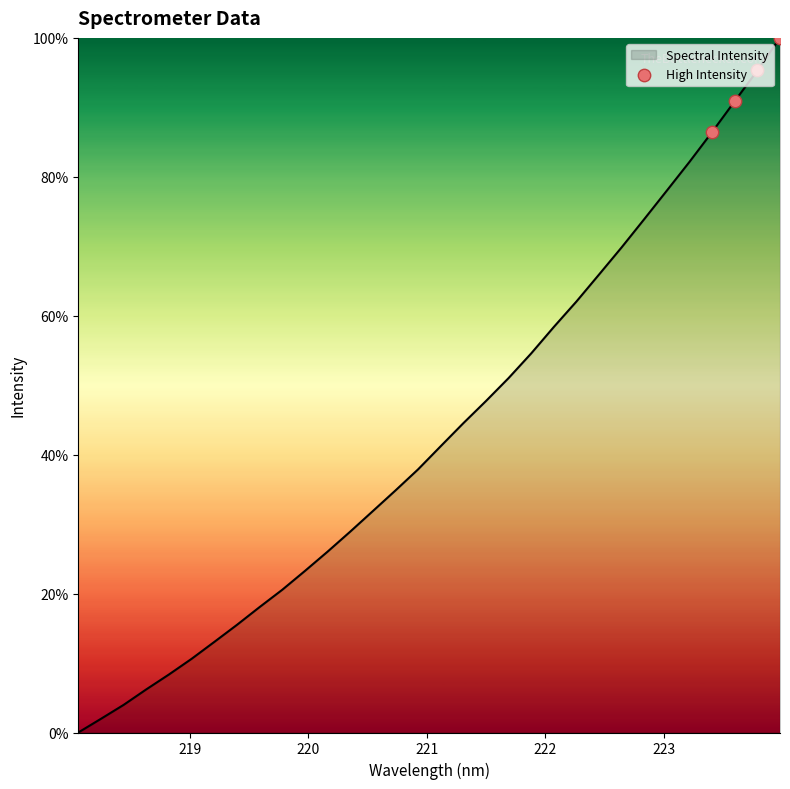

What is the difference between the maximum and minimum values?

100.0